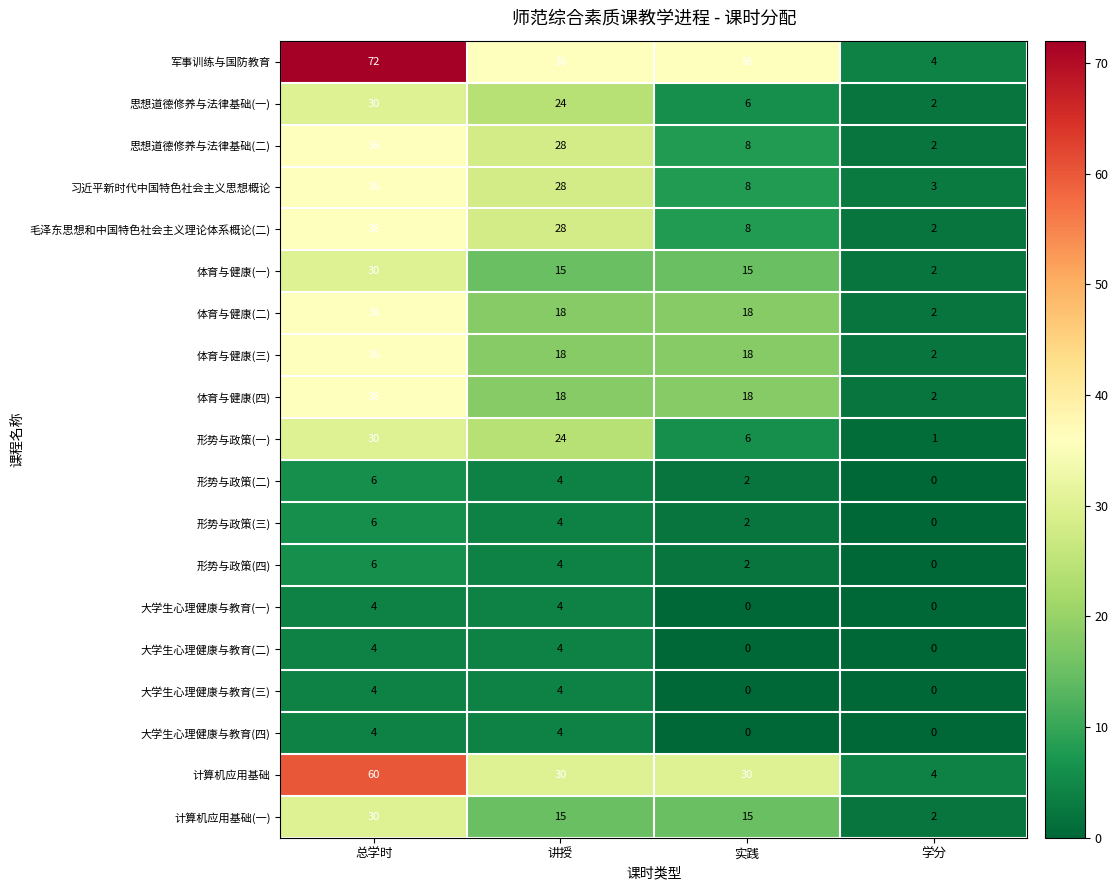

What is the sum of all 军事训练与国防教育 values?

148